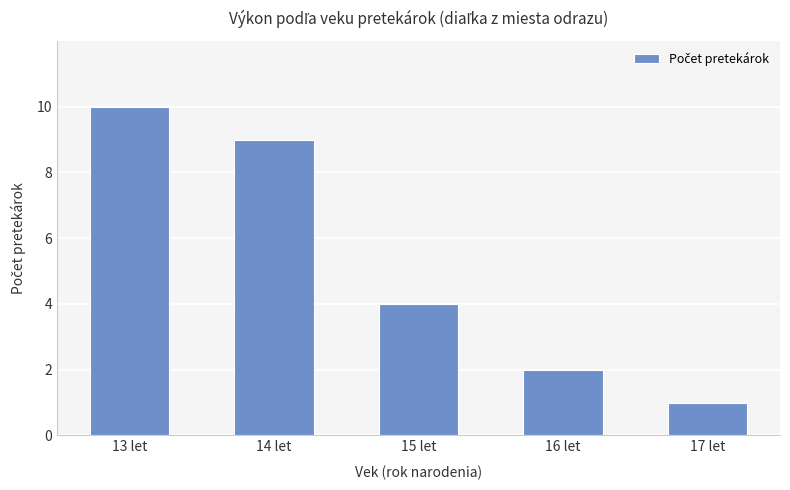

List the labels in order of value, smallest first.

17 let, 16 let, 15 let, 14 let, 13 let